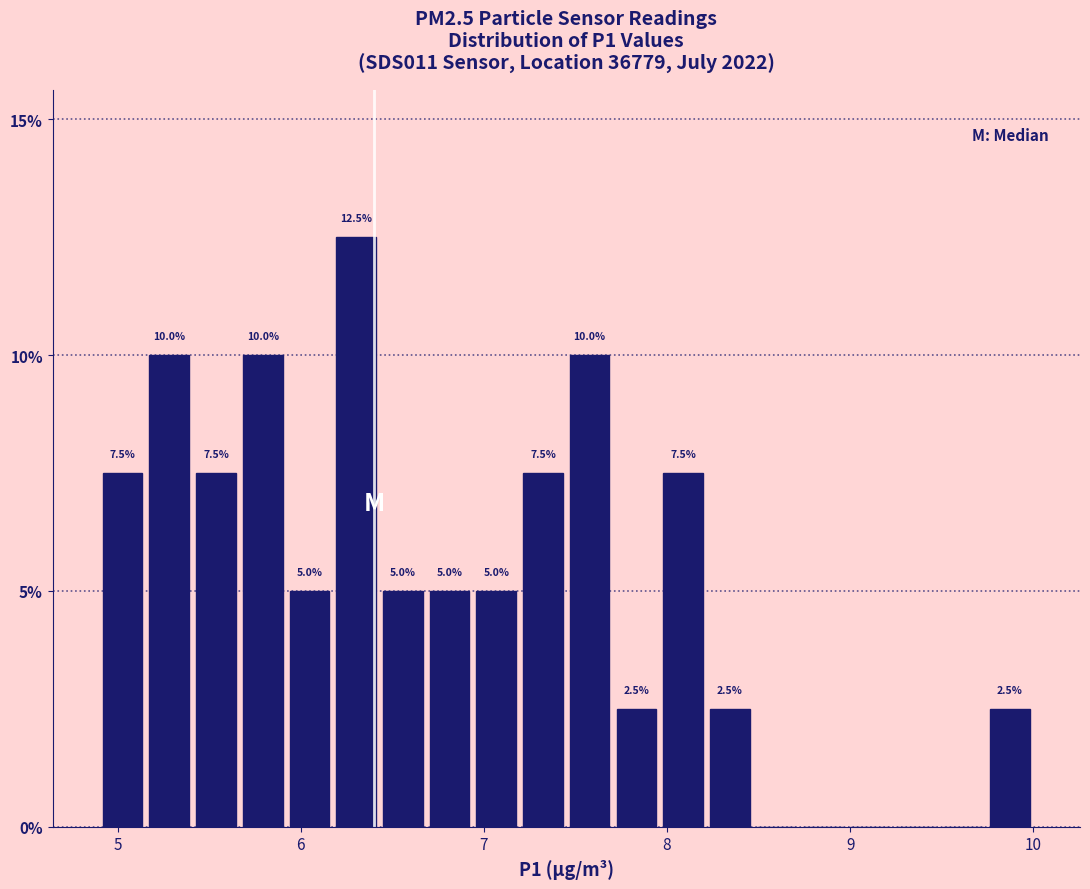

Read against the x-axis, roughly where is the centre of the tallest bar?

6.3